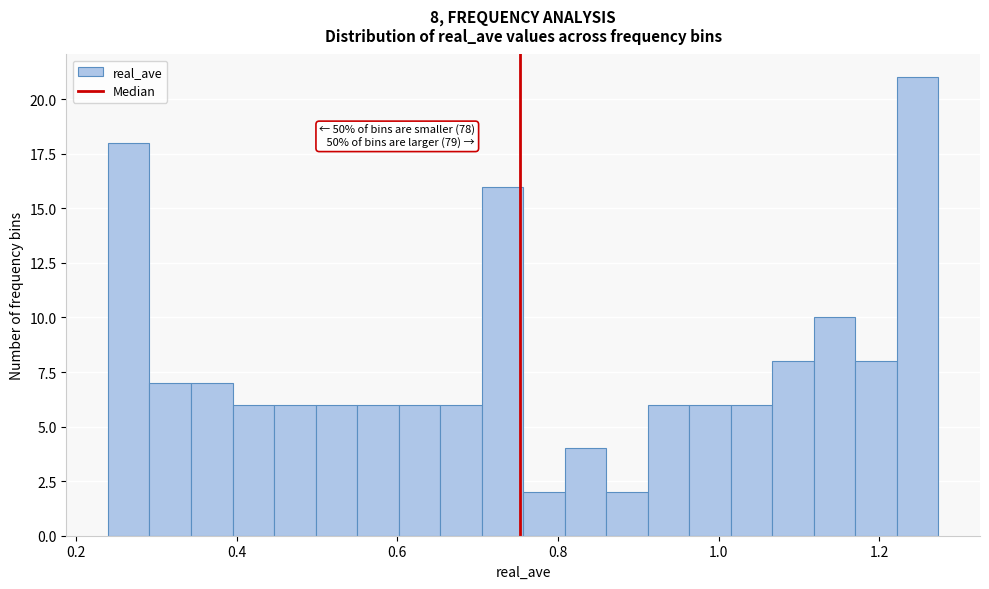

Around what value on the x-axis is the tallest bar? Give the approximate position of its centre, as read against the axis.

1.24